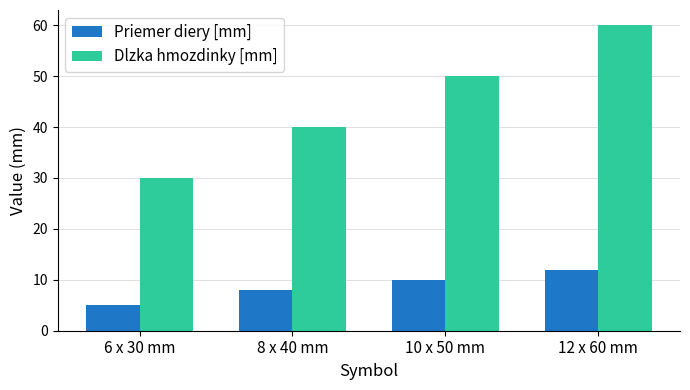

Is the value of Dlzka hmozdinky [mm] at 6 x 30 mm greater than the value of Priemer diery [mm] at 12 x 60 mm?

Yes